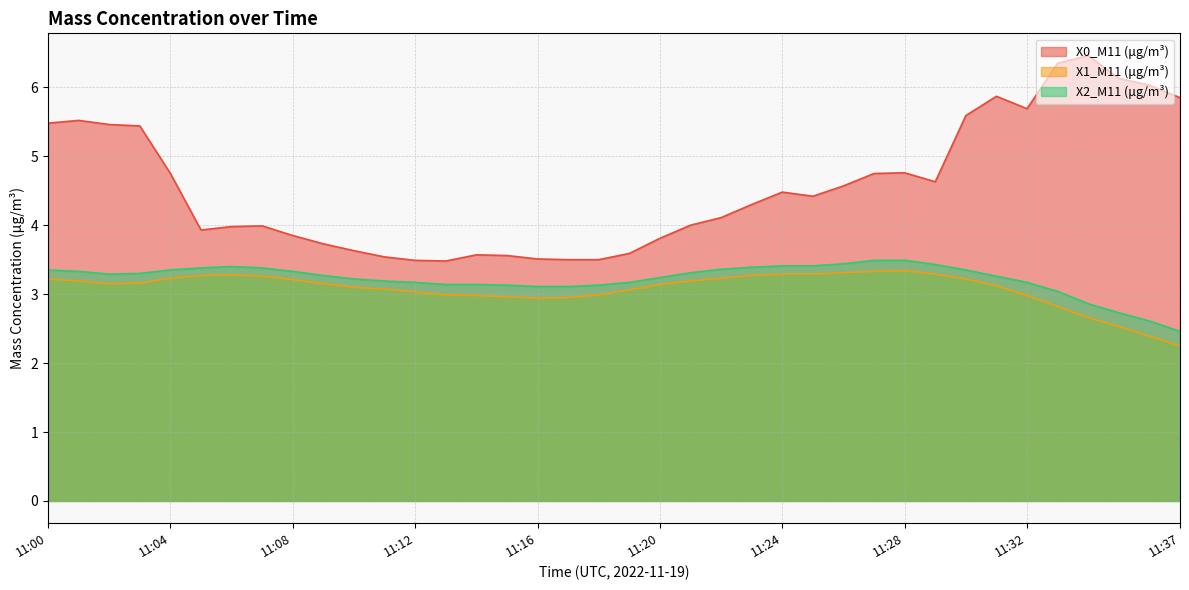

What is the value of the X2_M11 (μg/m³) point at the 27th from the left?

3.4